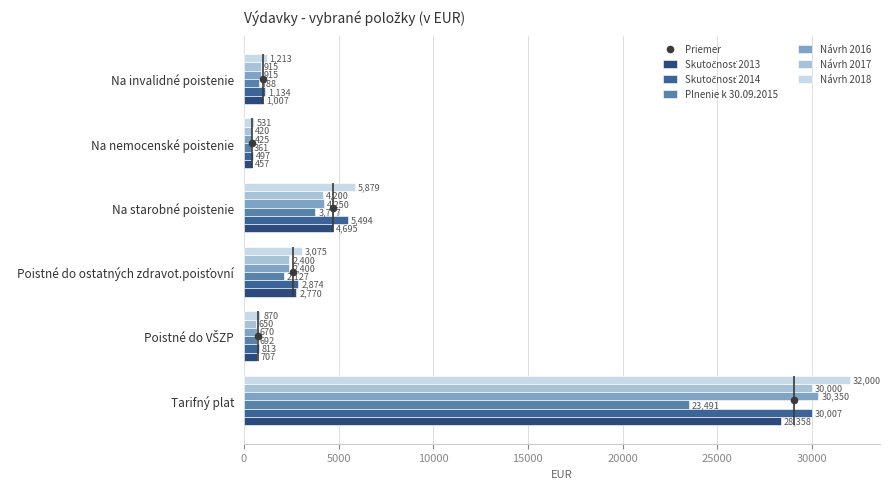

At how many categories does at least one series exceed 29553?

1